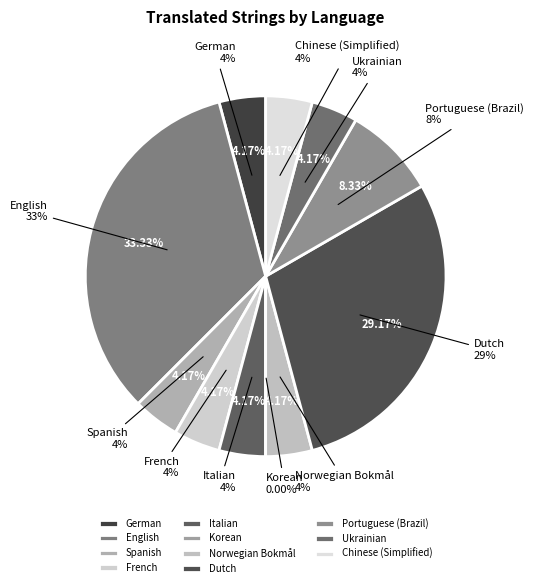

What is the largest slice in the pie chart?

English